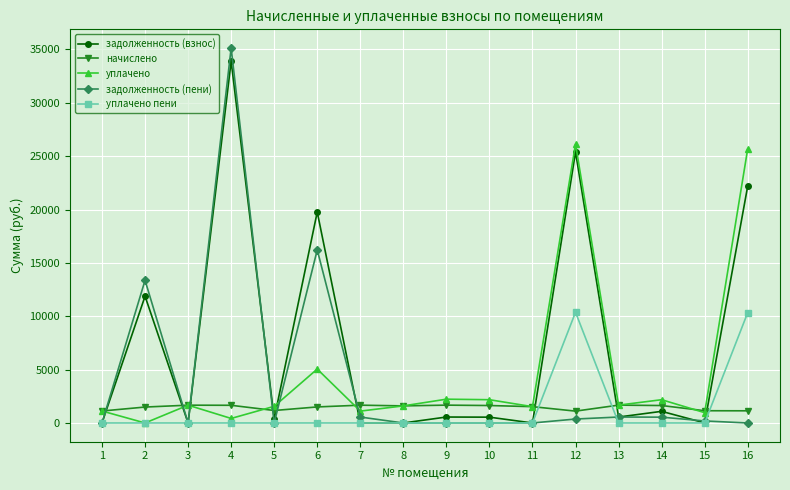

The value of задолженность (взнос) at 16 is 8700.6. True or false?

False